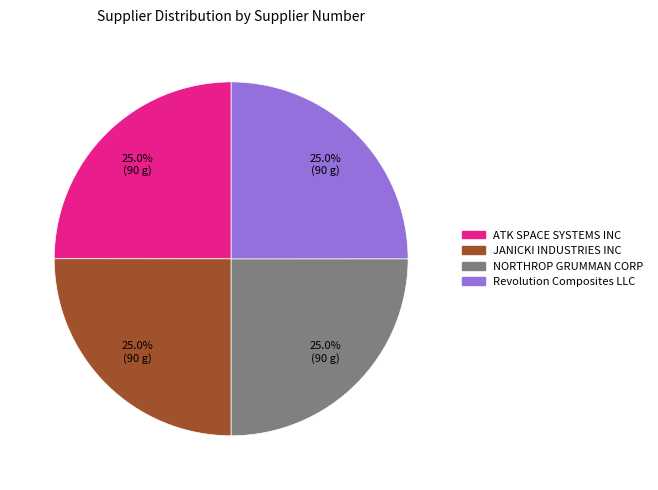

What is the ratio of the value at Revolution Composites LLC to the value at NORTHROP GRUMMAN CORP?

1.0